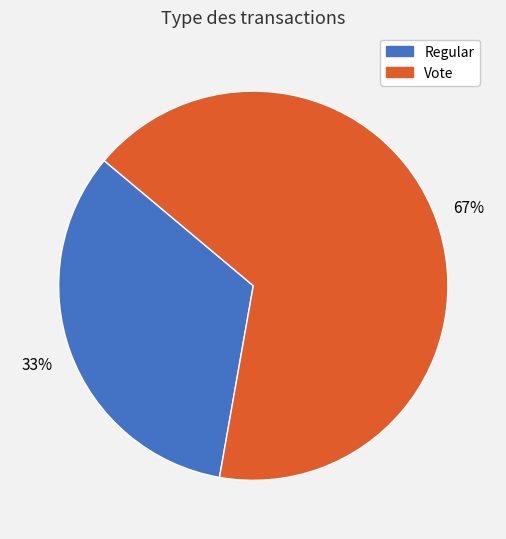

To the nearest percent, what is the average slice percentage?

50%